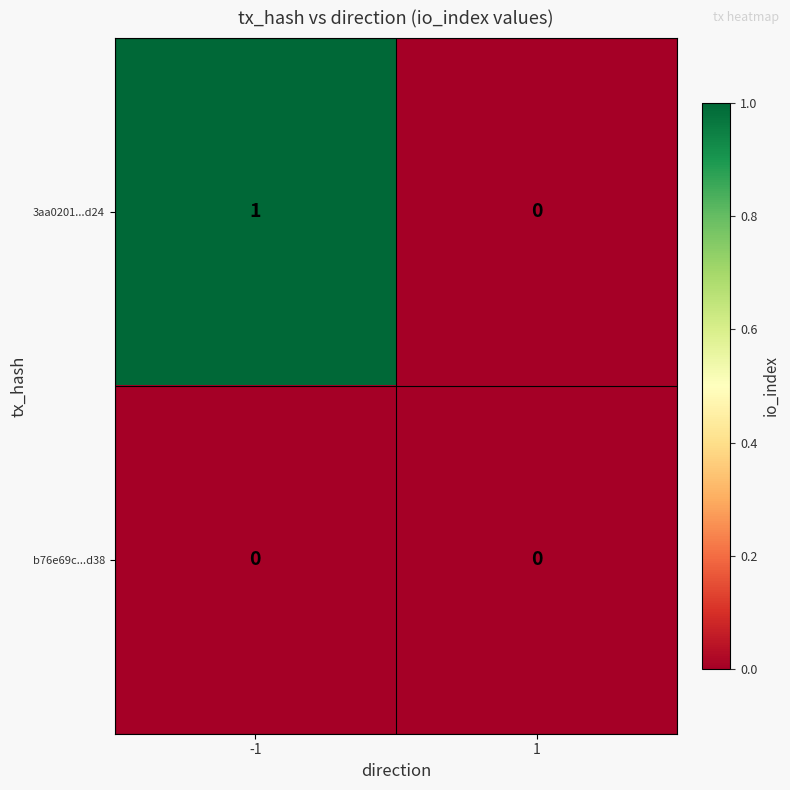

What is the spread (max minus min) of values at -1?

1